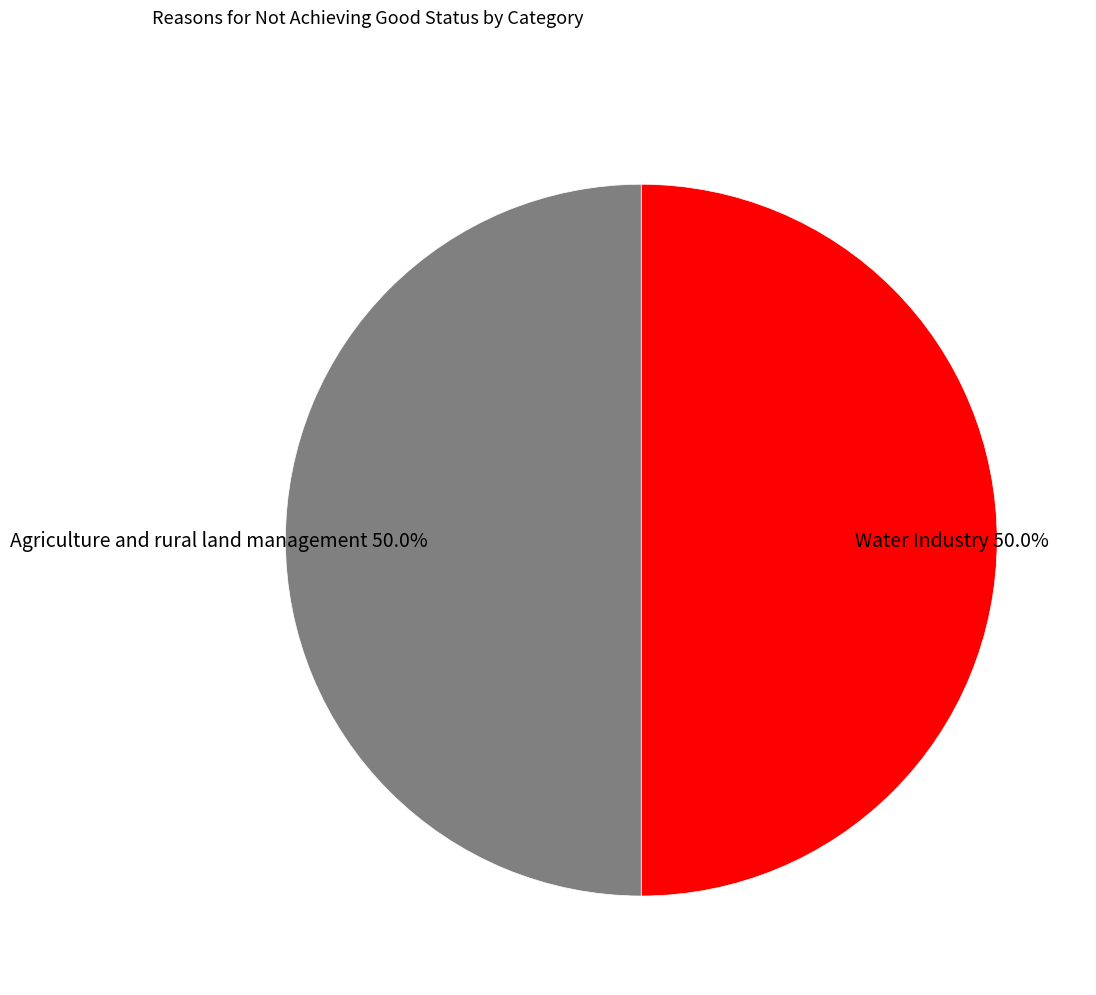

True or false: Agriculture and rural land management accounts for 40% of the total.

False